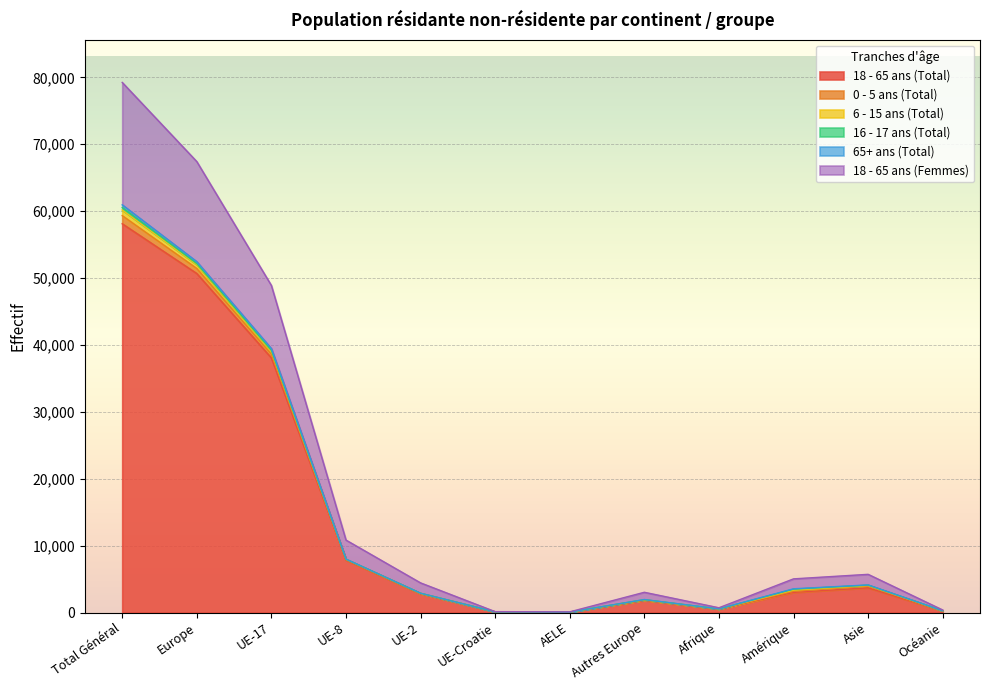

Which category has the highest value in the 18 - 65 ans (Total) series?

Total Général